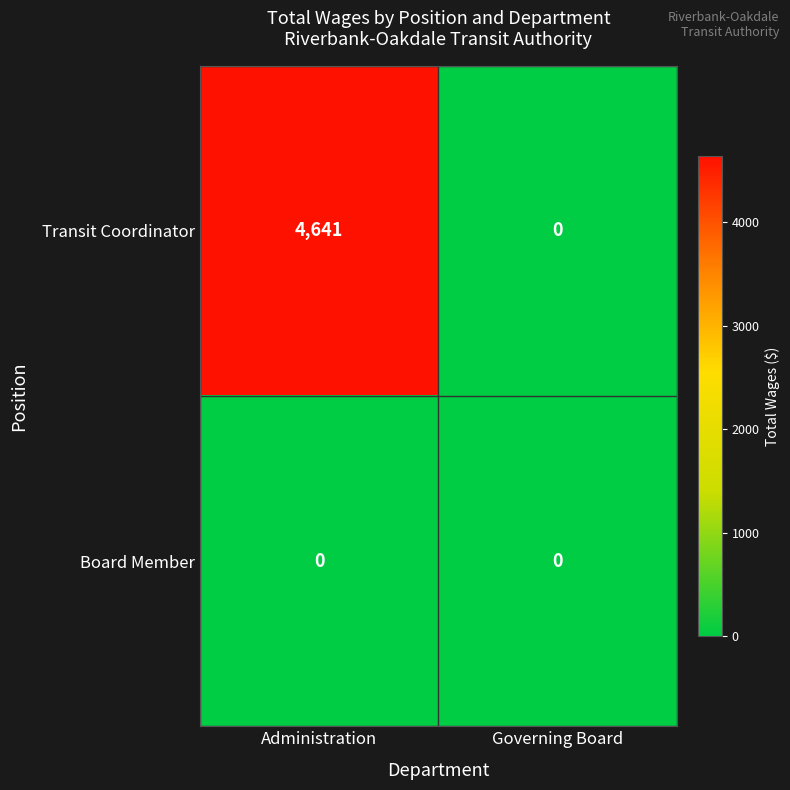

What is the total value across all series at Administration?

4641